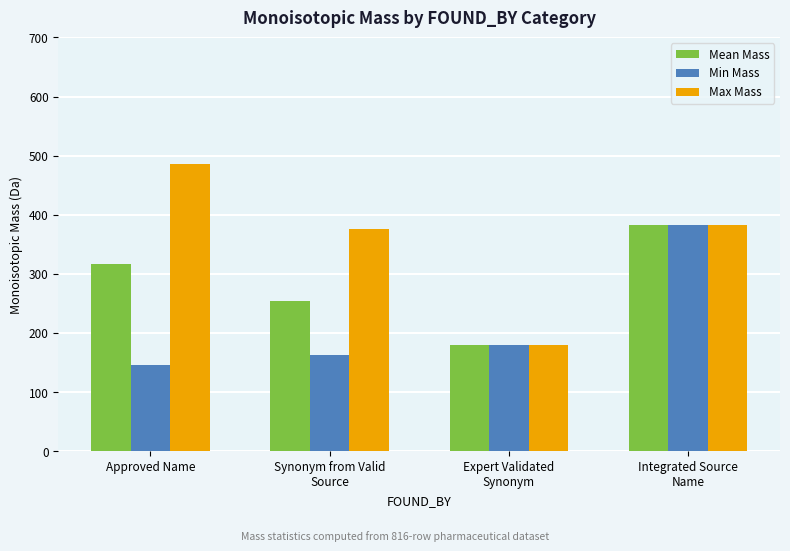

What is the total value across all series at Integrated Source
Name?

1148.9